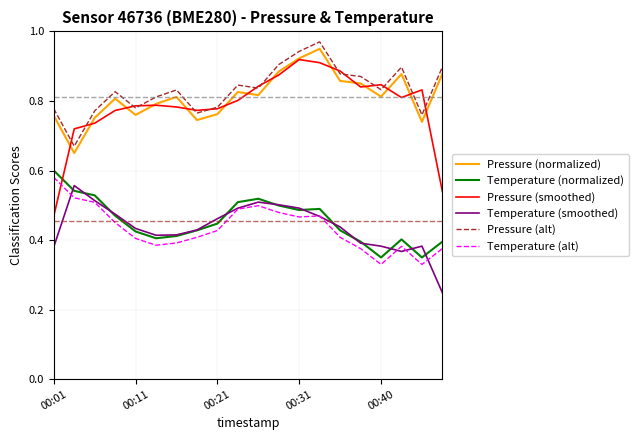

True or false: Pressure (alt) and Temperature (alt) cross at least once.

False